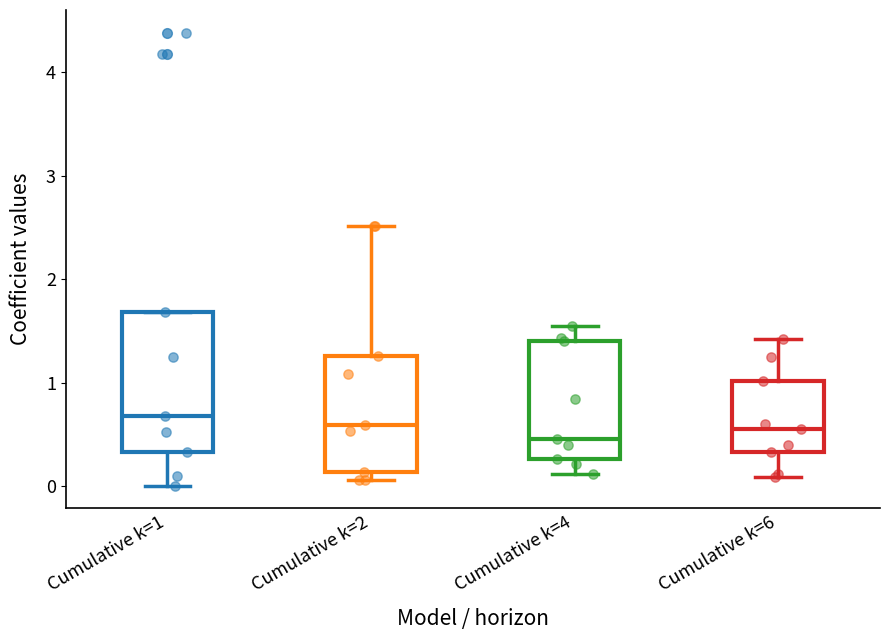

Where does the median line of the box for Cumulative k=6 sit on the y-axis? The values are not printed on the chart, so give them approximately, as read against the axis.

0.5